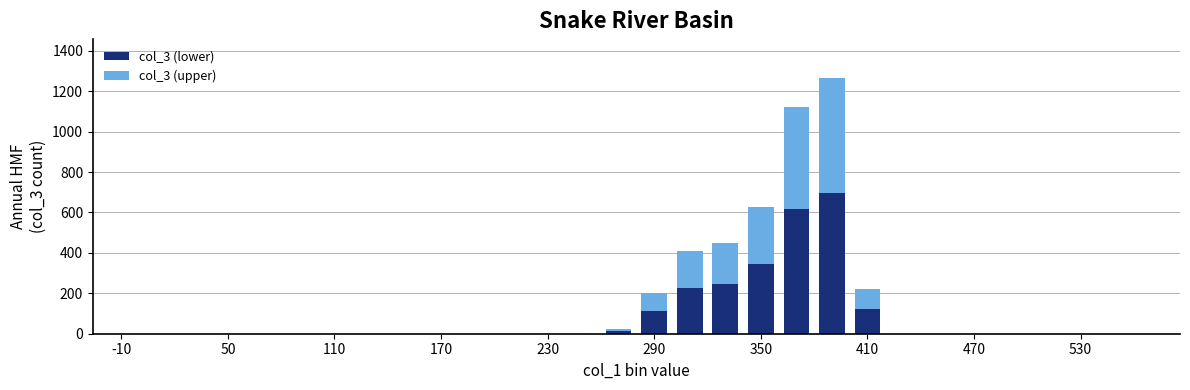

How many series are shown in this chart?

2